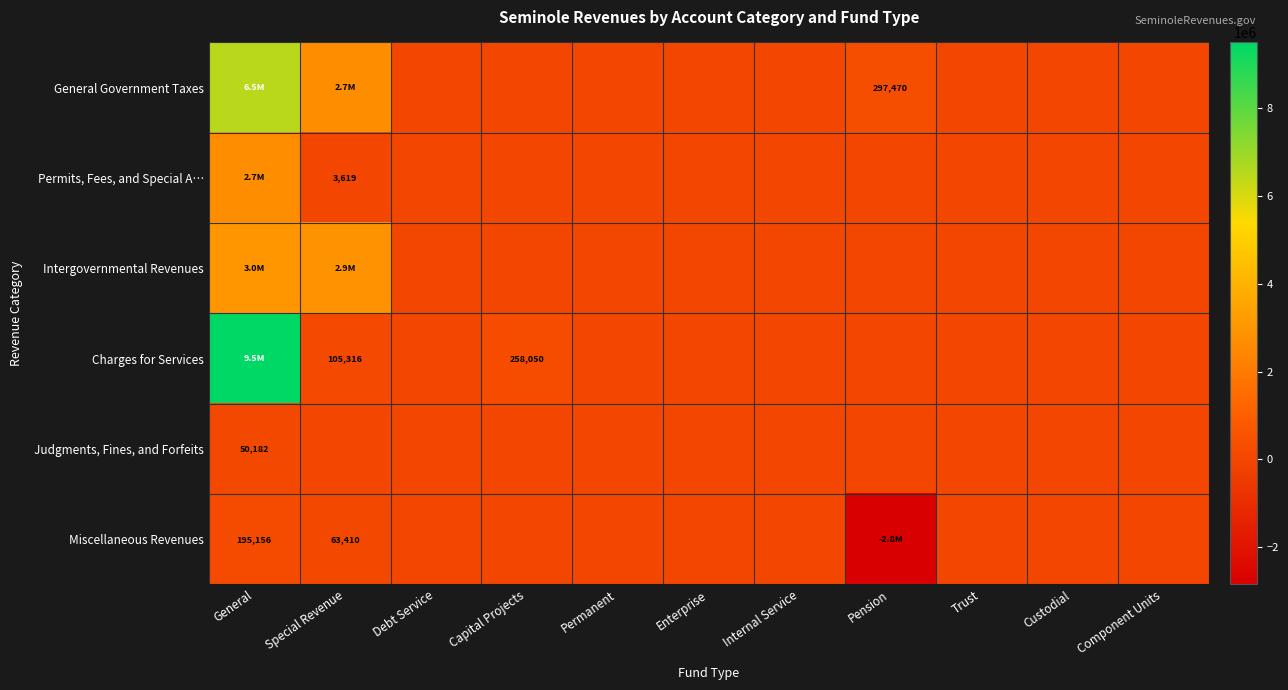

Is it true that Charges for Services equals 59134 at Capital Projects?

False